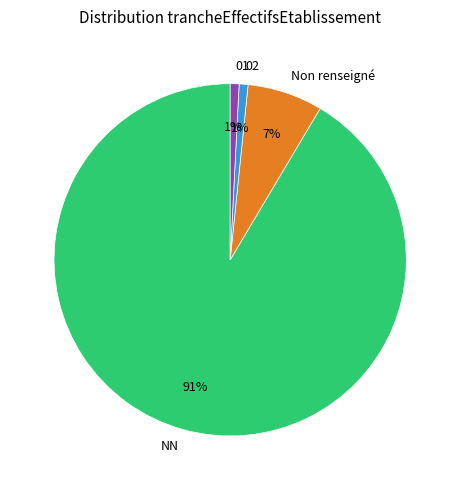

Which has a higher value, 02 or Non renseigné?

Non renseigné